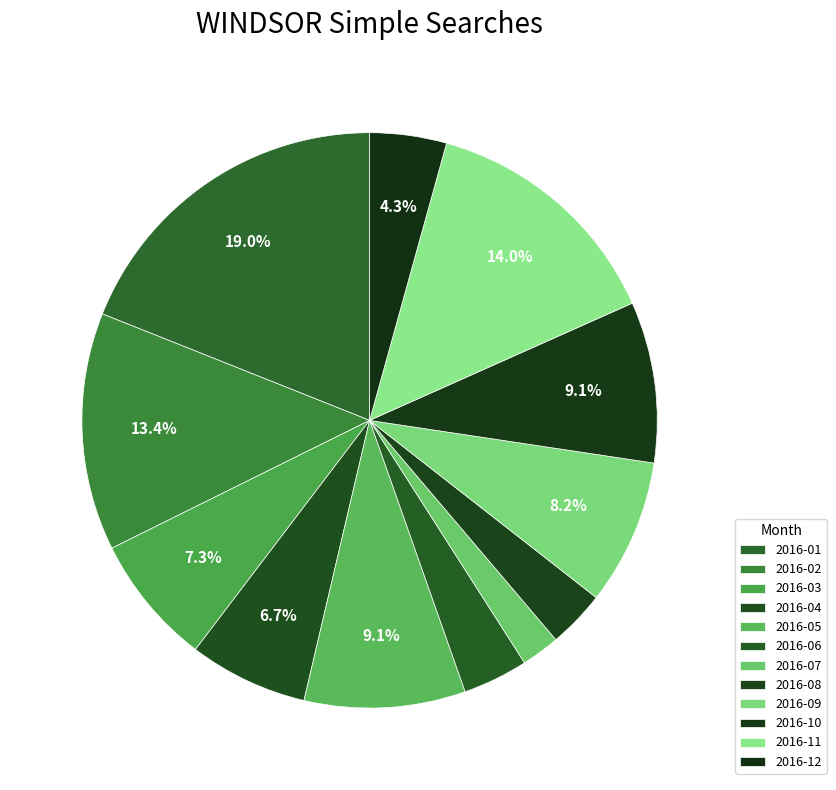

Is 2016-04 the majority of the pie?

No